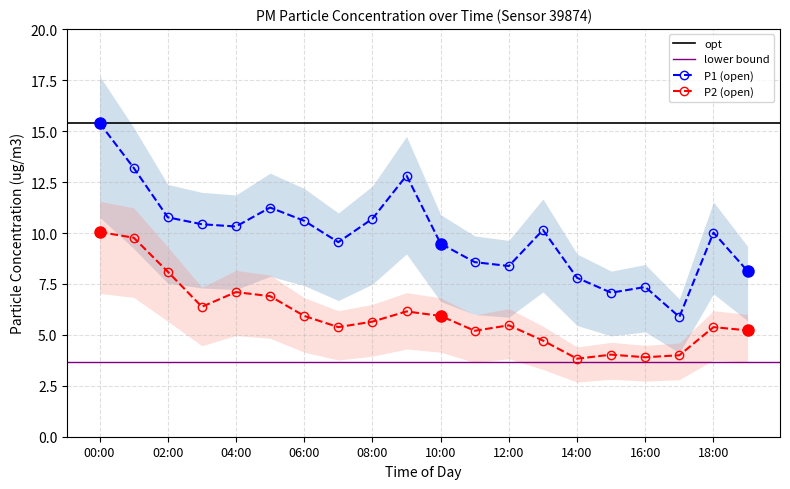

The P1 (open) series shows 9.5 at 10:00. True or false?

True